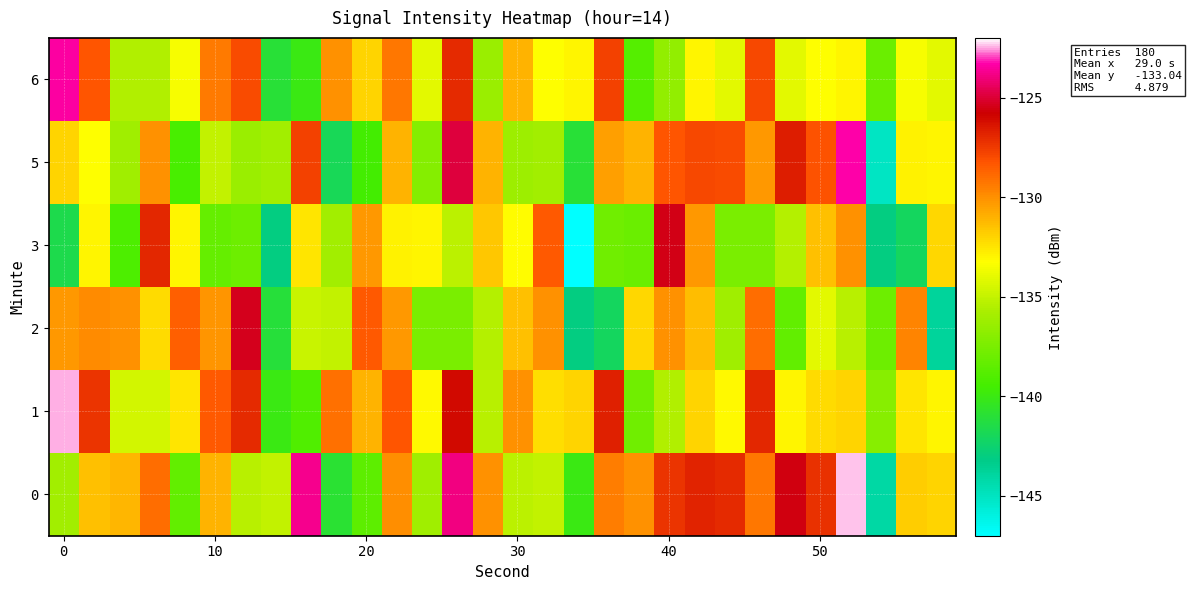

List the series in order of their peak value, highest first.

0, 1, 5, 6, 2, 3